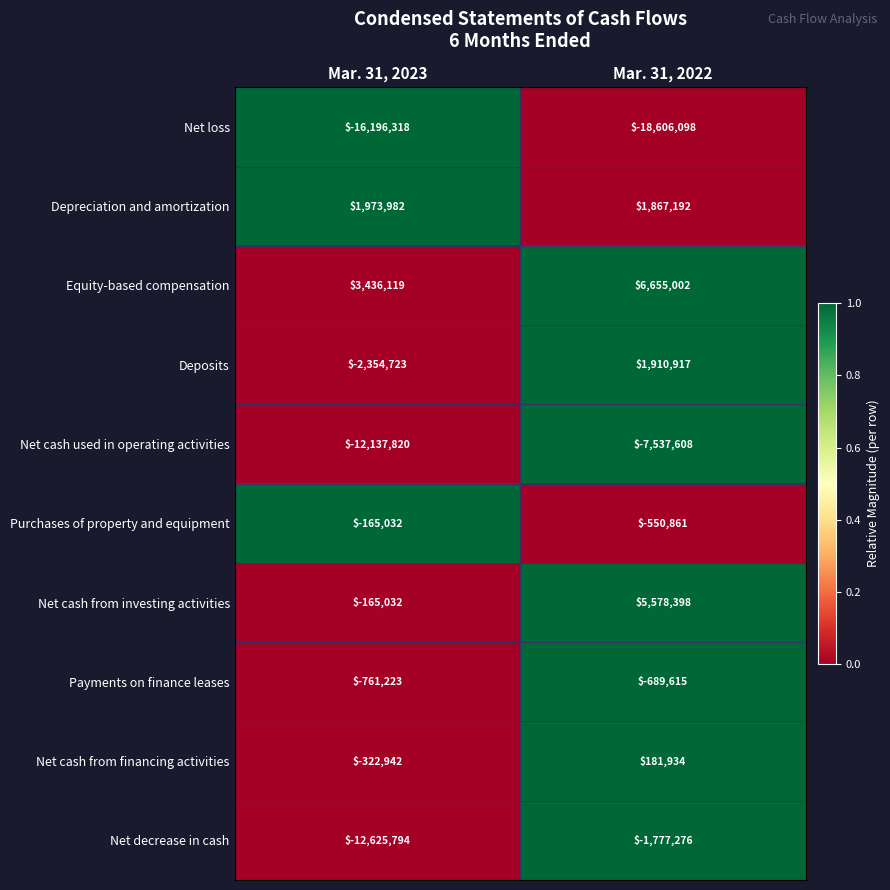

What is the sum of all Net loss values?

-34802416